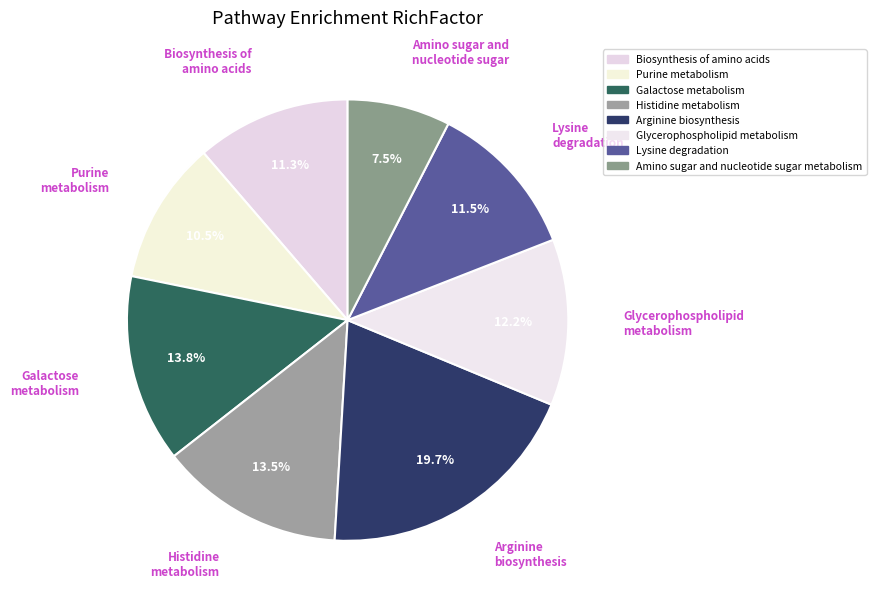

Is the sum of Lysine degradation and Galactose metabolism greater than half?

No